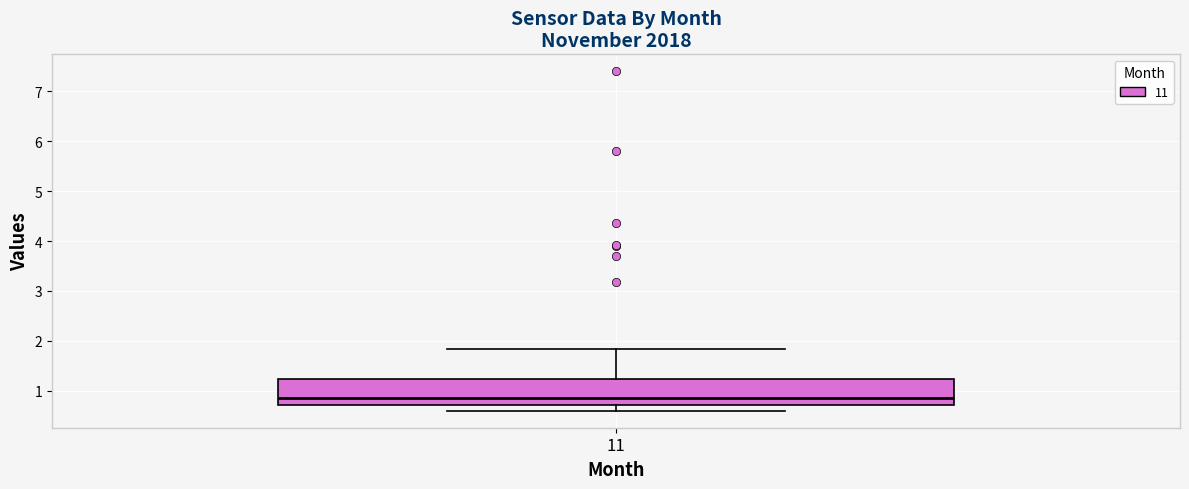

Transcribe this box plot: give where the median line is, the range the box spans, and where the two whiskers end, as read against the y-axis. The values are not printed on the chart, so give them approximately, as read against the axis.

median 0.9, box 0.7 to 1.2, whiskers 0.6 to 1.8